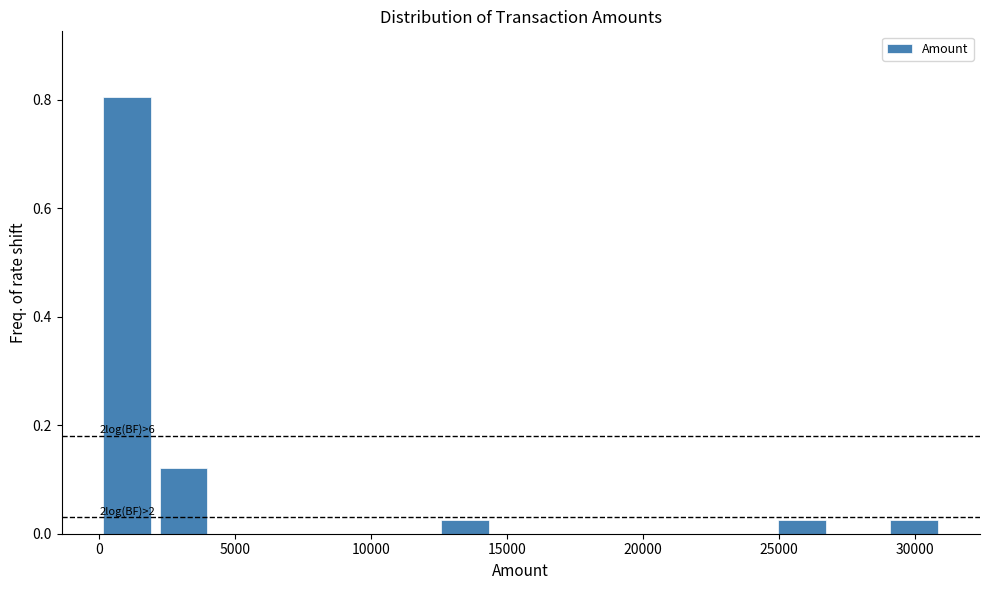

Over which range of the x-axis is the bar tallest?

0 to 2000